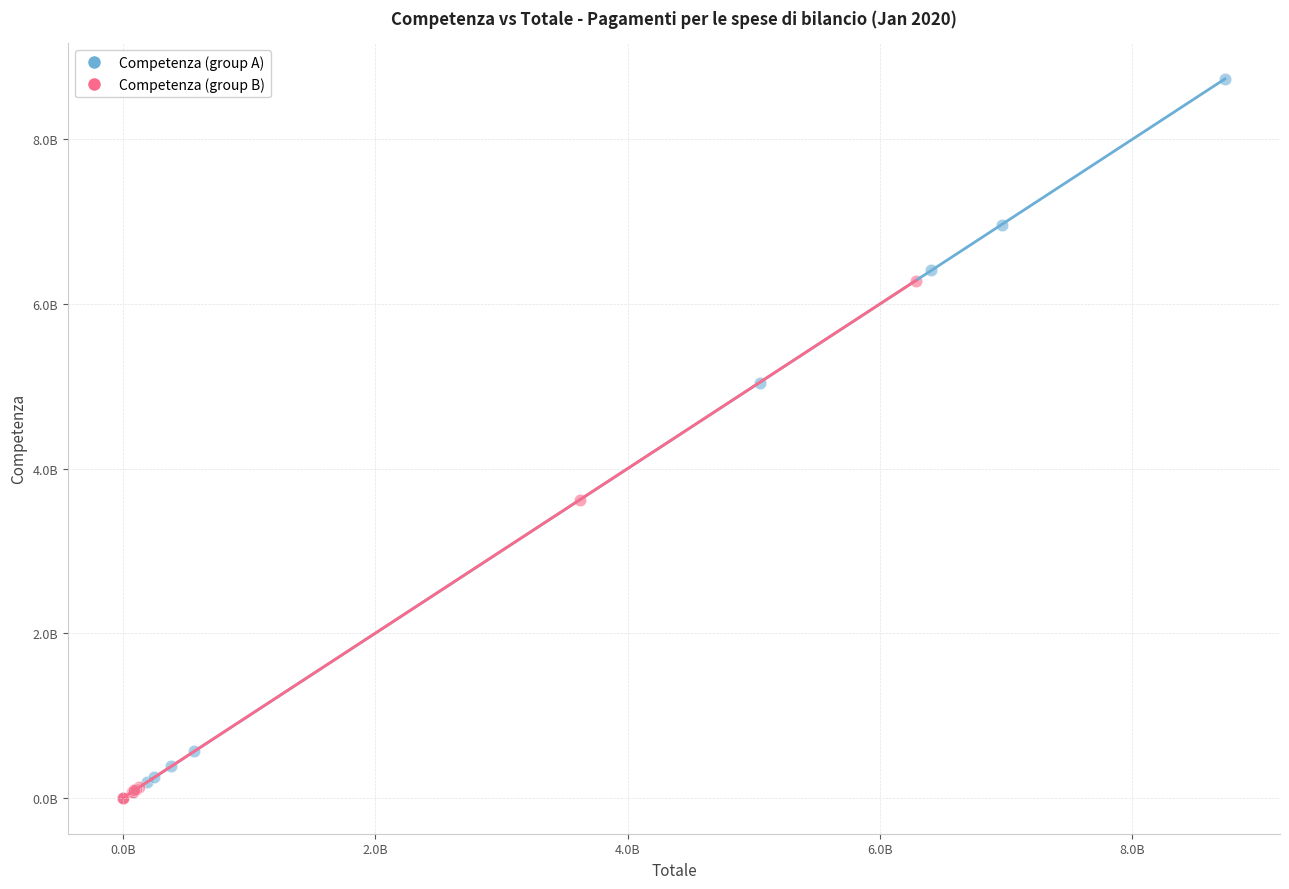

What are all the series names shown in the legend?

Competenza (group A), Competenza (group B)